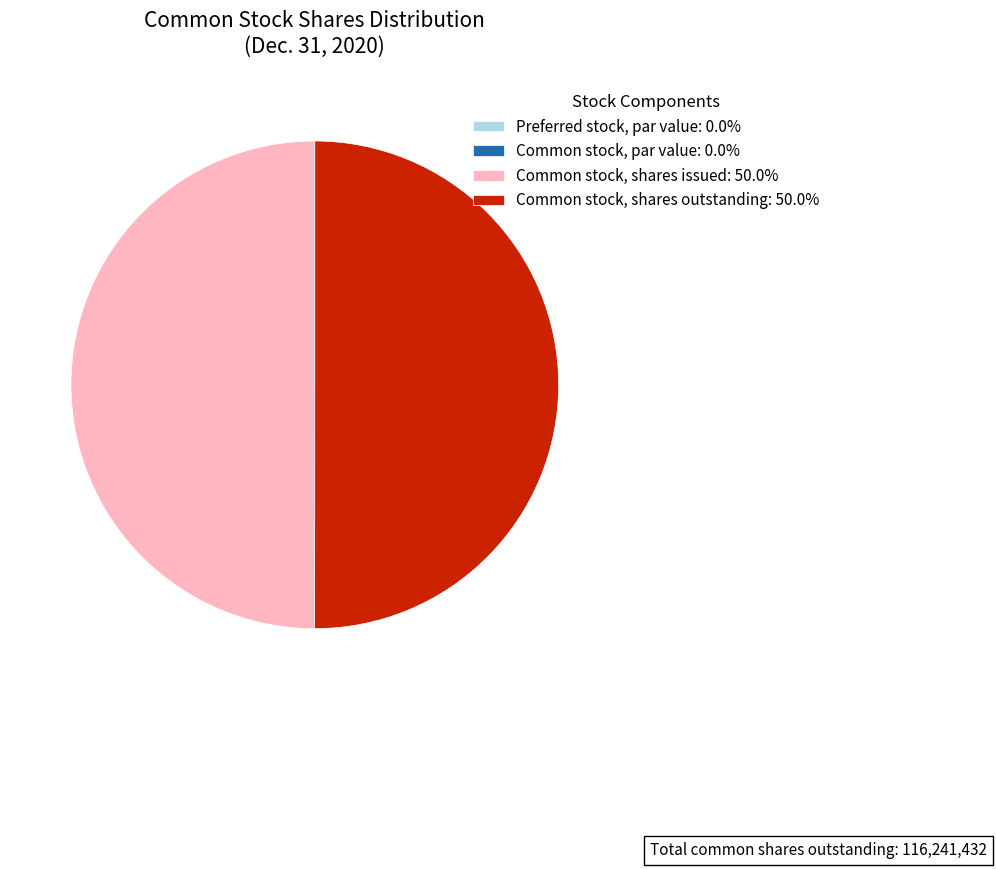

What is the ratio of the value at Common stock, shares outstanding: 50.0% to the value at Common stock, shares issued: 50.0%?

1.0